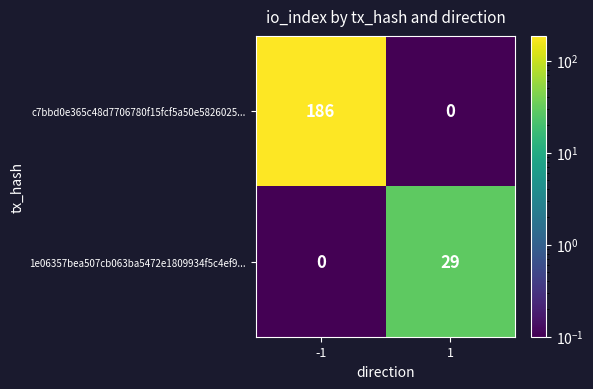

True or false: c7bbd0e365c48d7706780f15fcf5a50e5826025... has a value of 186 at -1.

True